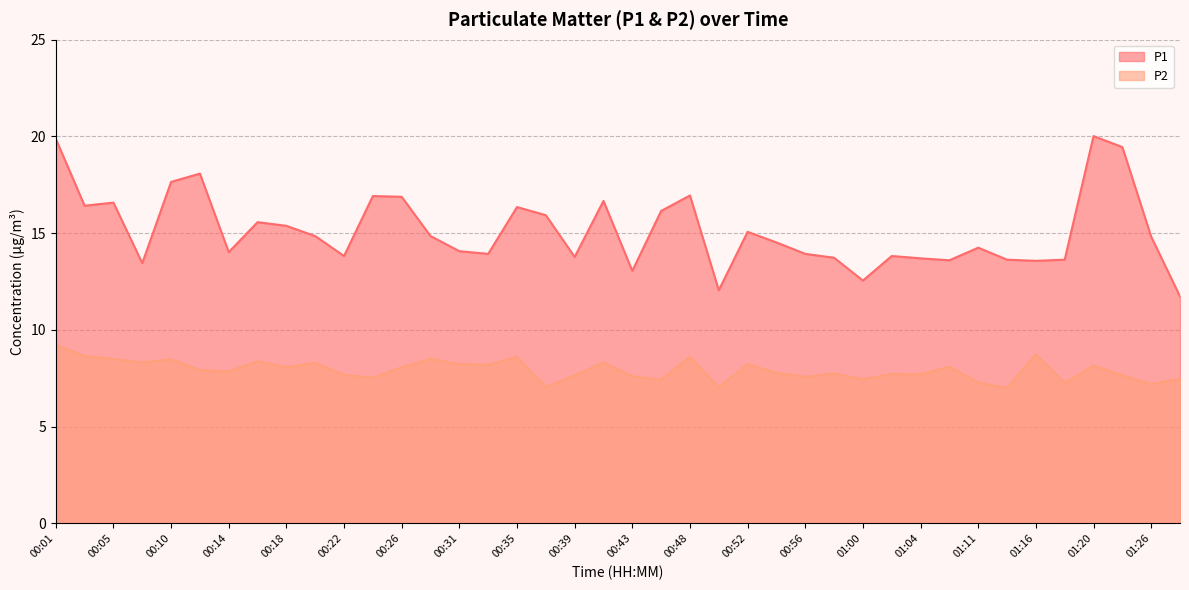

At which category is the sum across all series the highest?

00:01